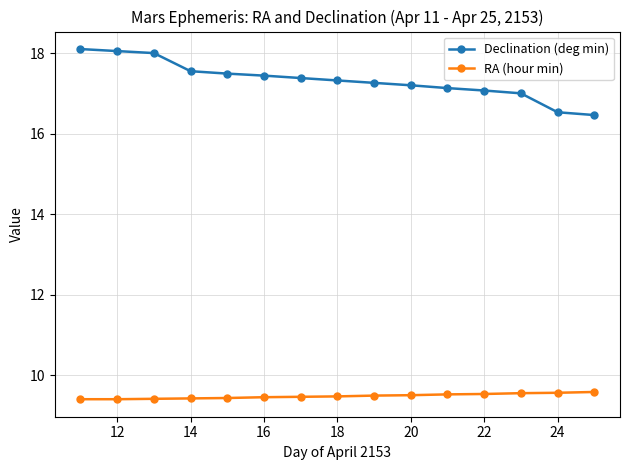

Which series has the largest total across all categories?

Declination (deg min)